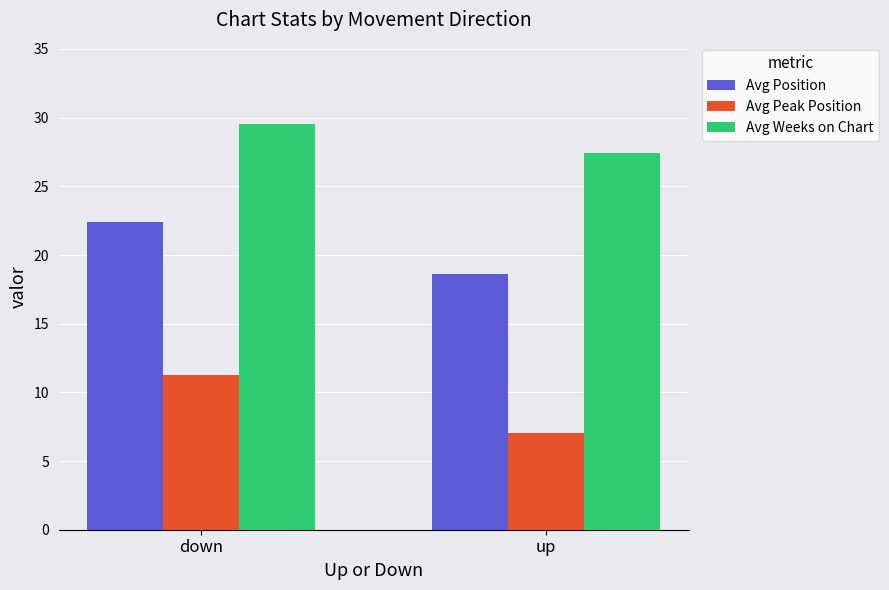

What are all the series names shown in the legend?

Avg Position, Avg Peak Position, Avg Weeks on Chart